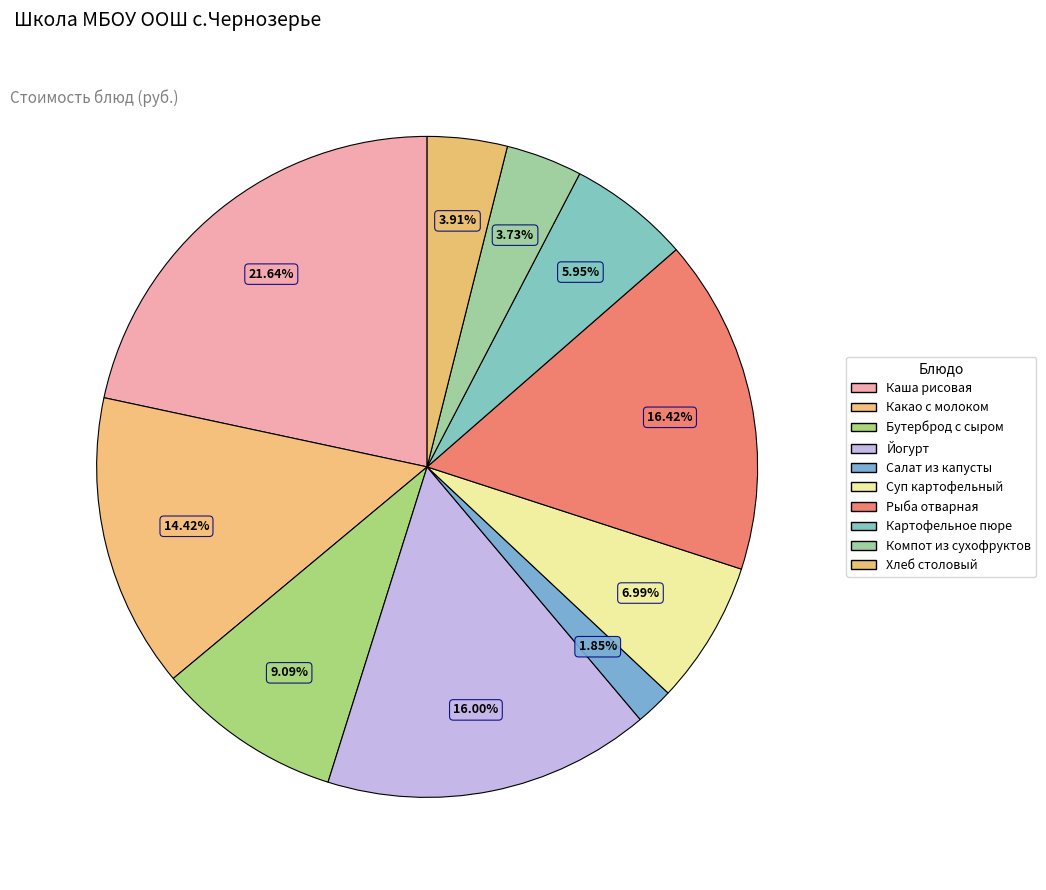

How many segments does this pie chart have?

10